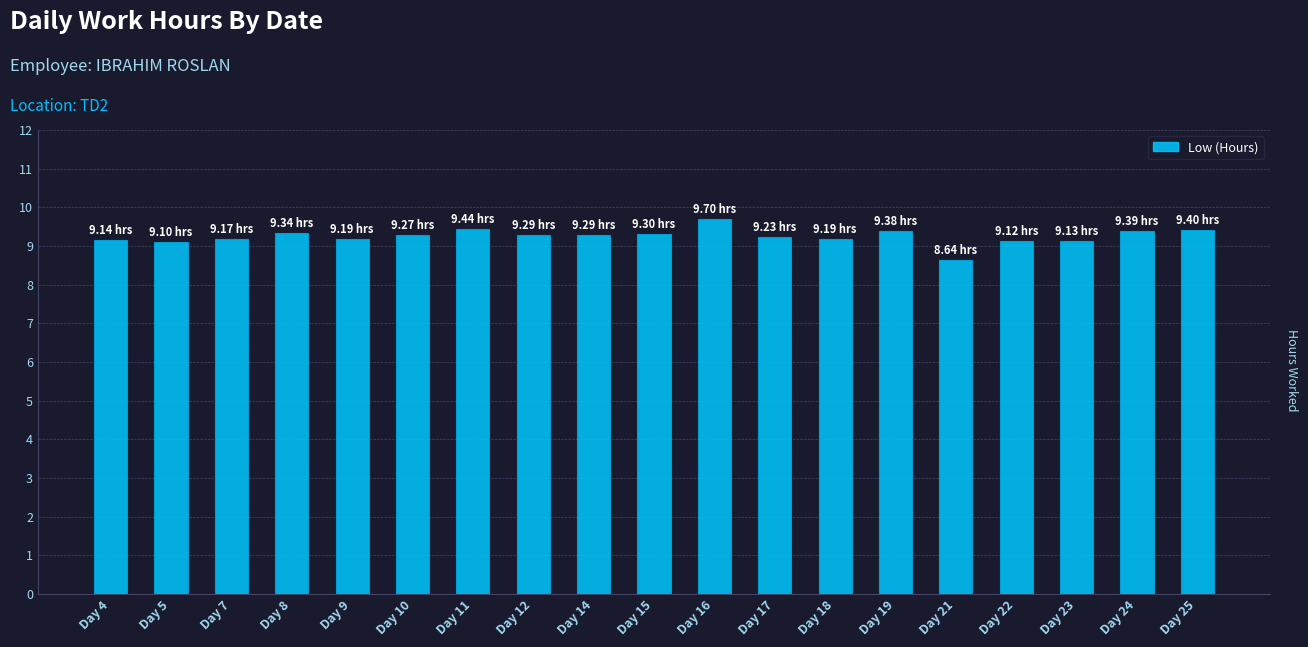

Are the bars grouped side by side (vs. stacked)?

No